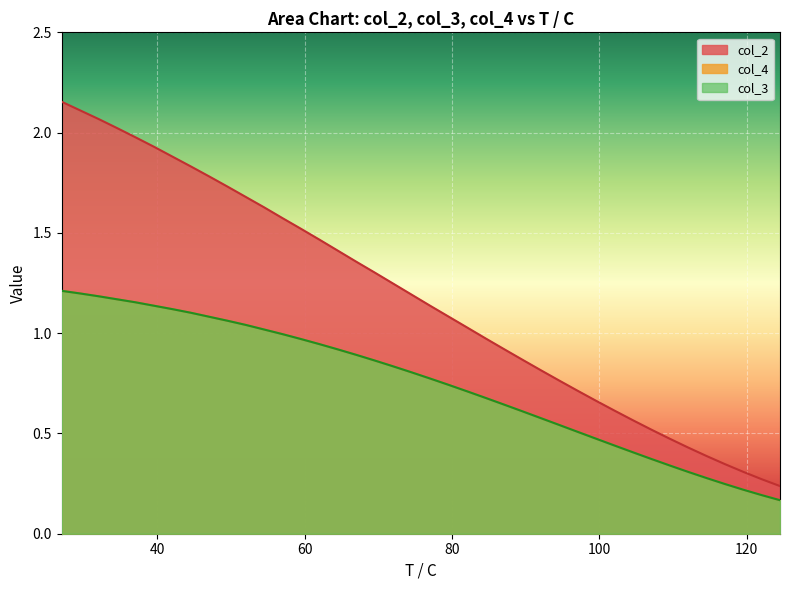

Reading left to right, what are all the values shown in this chart?

col_4: 27=1.2	29.5=1.2	32=1.2	34.5=1.2	37=1.2	39.5=1.1	42=1.1	44.5=1.1	47=1.1	49.5=1.1	52=1.0	54.5=1.0	57=1.0	59.5=1.0	62=0.9	64.5=0.9	67=0.9	69.5=0.9	72=0.8	74.5=0.8	77=0.8	79.5=0.7	82=0.7	84.5=0.7	87=0.6	89.5=0.6	92=0.6	94.5=0.5	97=0.5	99.5=0.5	102=0.4	104.5=0.4	107=0.4	109.5=0.3	112=0.3	114.5=0.3	117=0.2	119.5=0.2	122=0.2	124.5=0.2
col_2: 27=2.2	29.5=2.1	32=2.1	34.5=2.0	37=2.0	39.5=1.9	42=1.9	44.5=1.8	47=1.8	49.5=1.7	52=1.7	54.5=1.6	57=1.6	59.5=1.5	62=1.5	64.5=1.4	67=1.4	69.5=1.3	72=1.2	74.5=1.2	77=1.1	79.5=1.1	82=1.0	84.5=1.0	87=0.9	89.5=0.9	92=0.8	94.5=0.8	97=0.7	99.5=0.7	102=0.6	104.5=0.6	107=0.5	109.5=0.5	112=0.4	114.5=0.4	117=0.3	119.5=0.3	122=0.3	124.5=0.2
col_3: 27=1.2	29.5=1.2	32=1.2	34.5=1.2	37=1.2	39.5=1.1	42=1.1	44.5=1.1	47=1.1	49.5=1.1	52=1.0	54.5=1.0	57=1.0	59.5=1.0	62=0.9	64.5=0.9	67=0.9	69.5=0.9	72=0.8	74.5=0.8	77=0.8	79.5=0.7	82=0.7	84.5=0.7	87=0.6	89.5=0.6	92=0.6	94.5=0.5	97=0.5	99.5=0.5	102=0.4	104.5=0.4	107=0.4	109.5=0.3	112=0.3	114.5=0.3	117=0.2	119.5=0.2	122=0.2	124.5=0.2